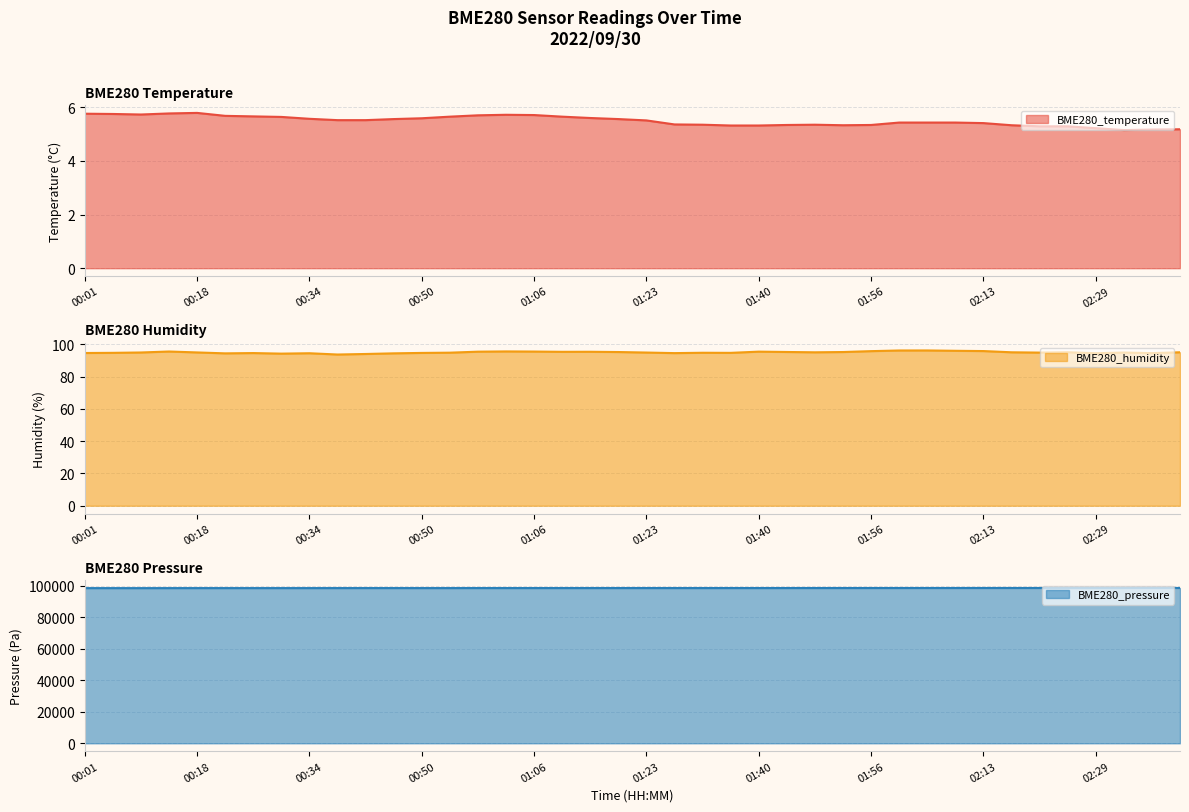

The BME280_temperature series shows 2.0 at 01:31. True or false?

False